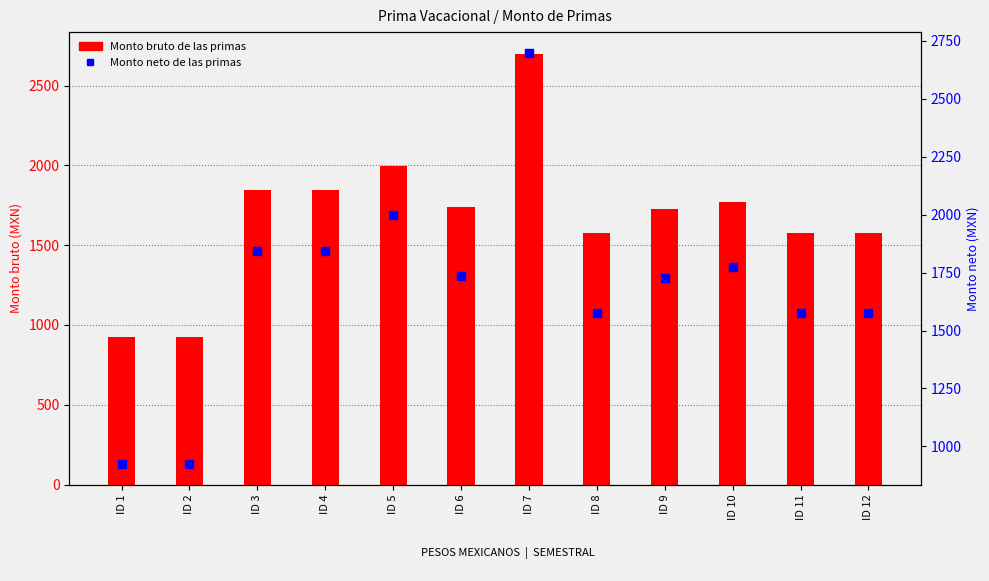

Which series contains the highest Y value?

Monto bruto de las primas